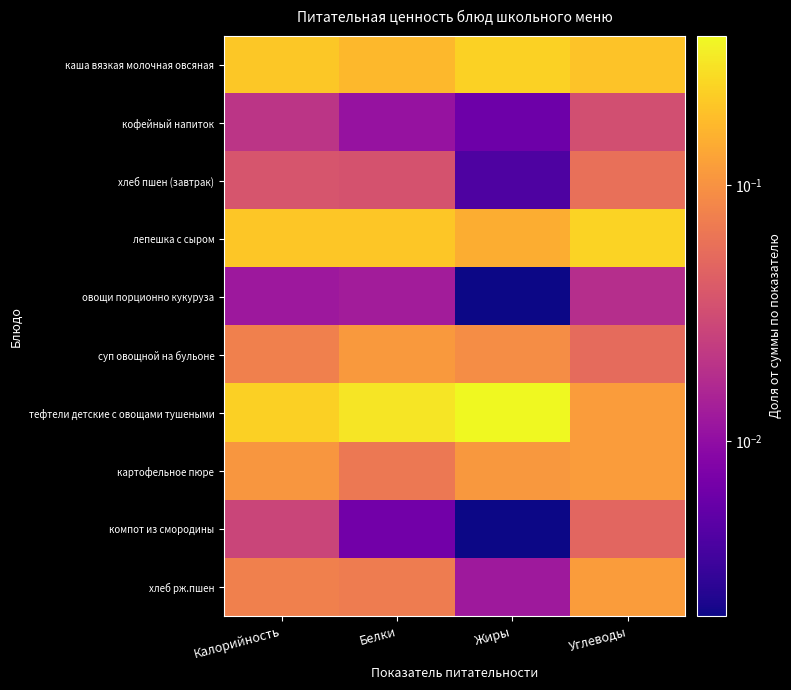

Rank the series at Белки from lowest to highest value.

компот из смородины, кофейный напиток, овощи порционно кукуруза, хлеб пшен (завтрак), картофельное пюре, хлеб рж.пшен, суп овощной на бульоне, каша вязкая молочная овсяная, лепешка с сыром, тефтели детские с овощами тушеными